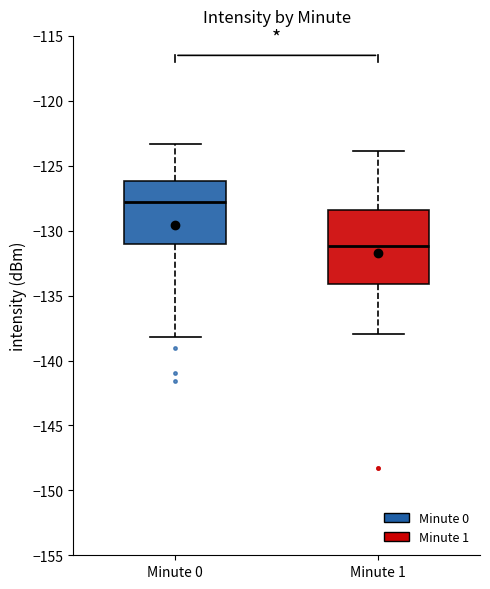

Reading left to right, read every box against the y-axis: the position of its median line, the range the box covers, and the ends of its whiskers. The values are not printed on the chart, so give them approximately, as read against the axis.

Minute 0: median -128.0, box -131.0 to -126.0, whiskers -138.0 to -123.5
Minute 1: median -131.0, box -134.0 to -128.5, whiskers -138.0 to -124.0